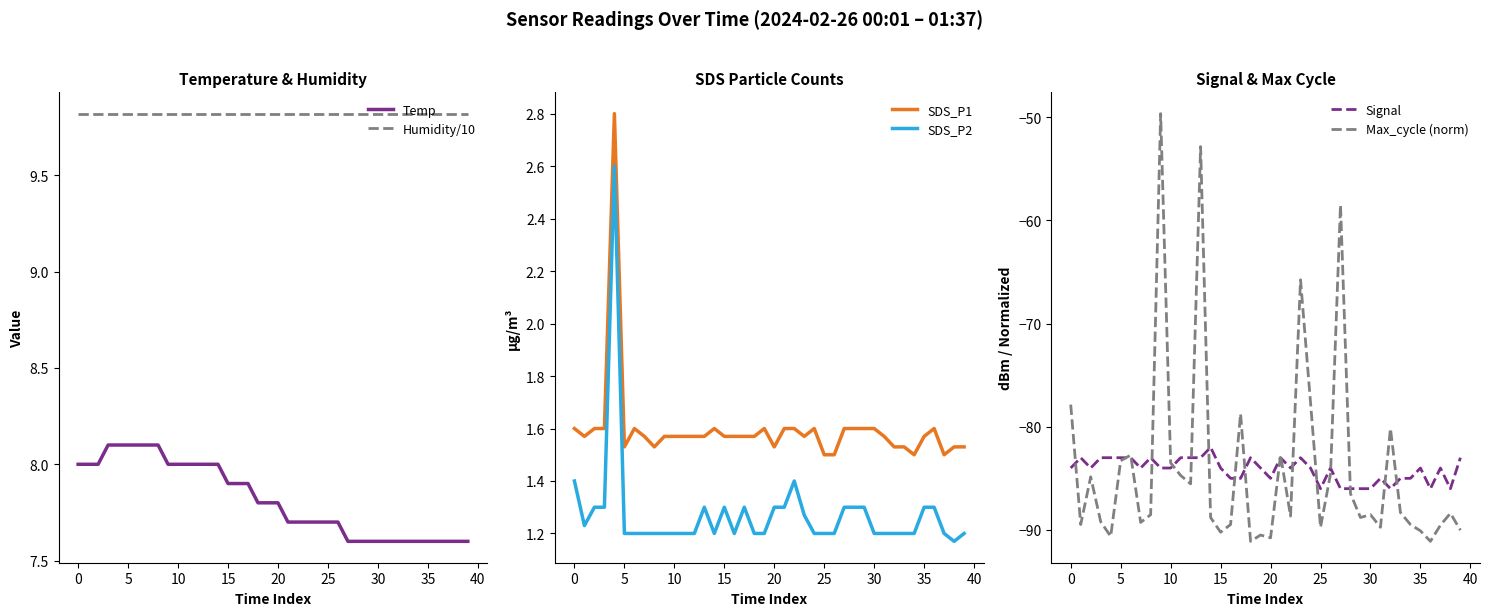

What is the minimum value for Temp?

7.6